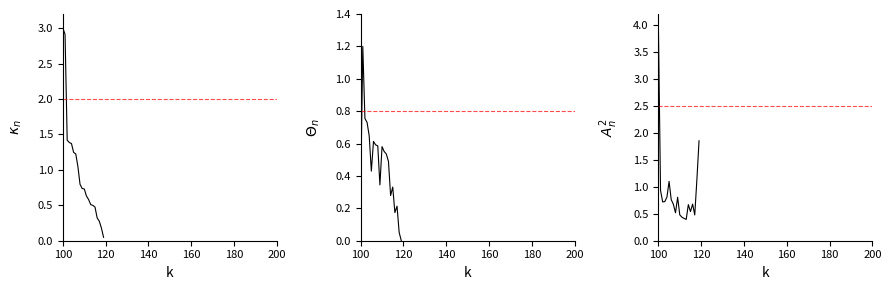

Between which two adjacent categories do $A_n^2$ and $\Theta_n$ first intersect?

100 and 120